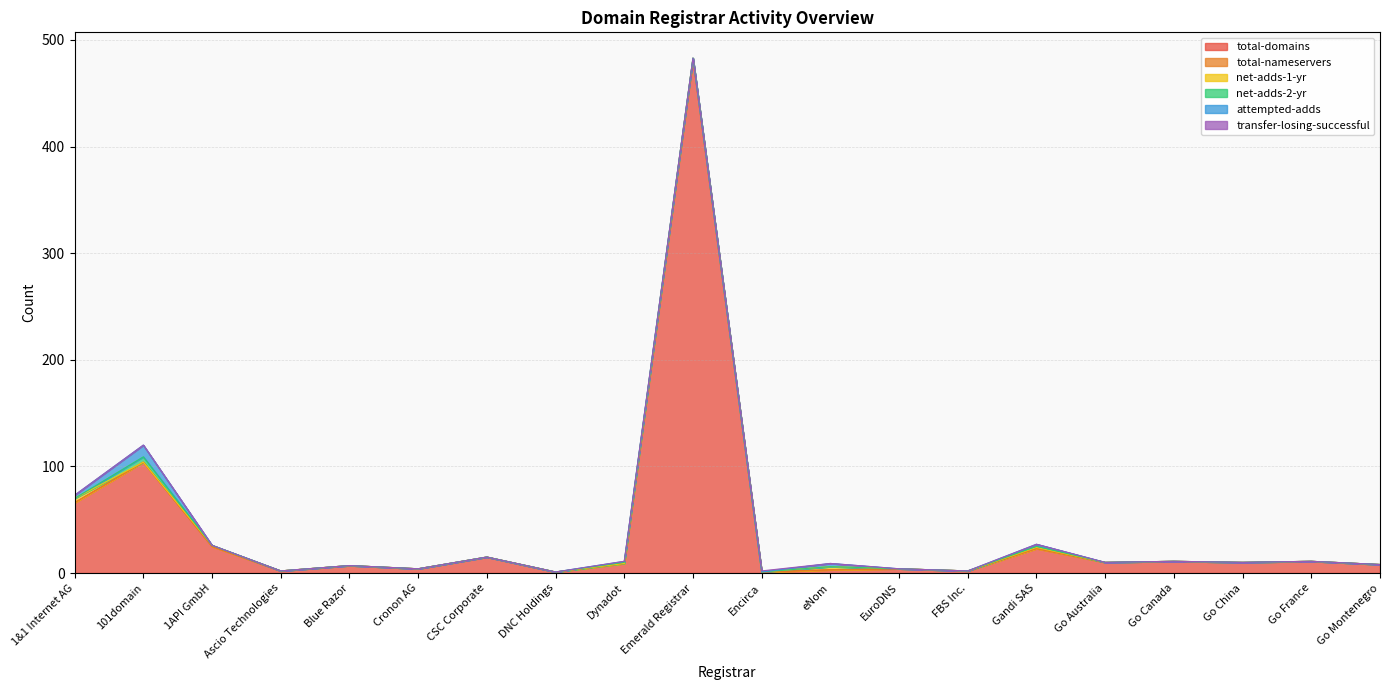

Which series has the largest total across all categories?

total-domains